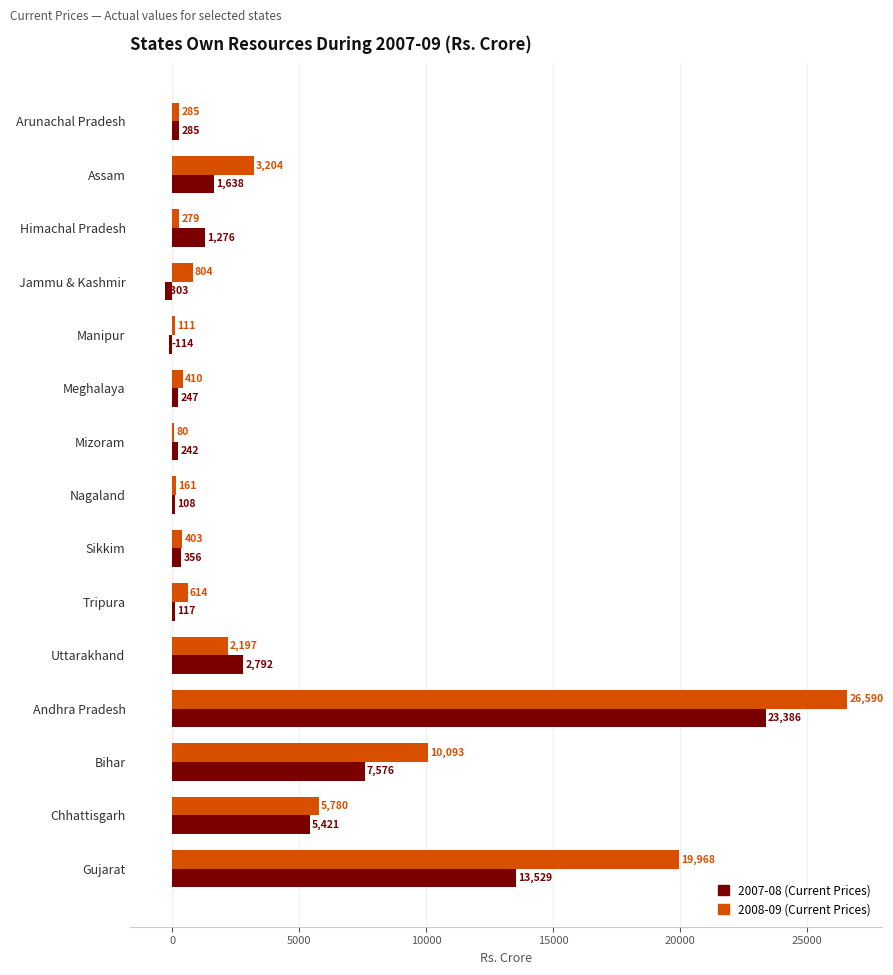

What are all the series names shown in the legend?

2007-08 (Current Prices), 2008-09 (Current Prices)